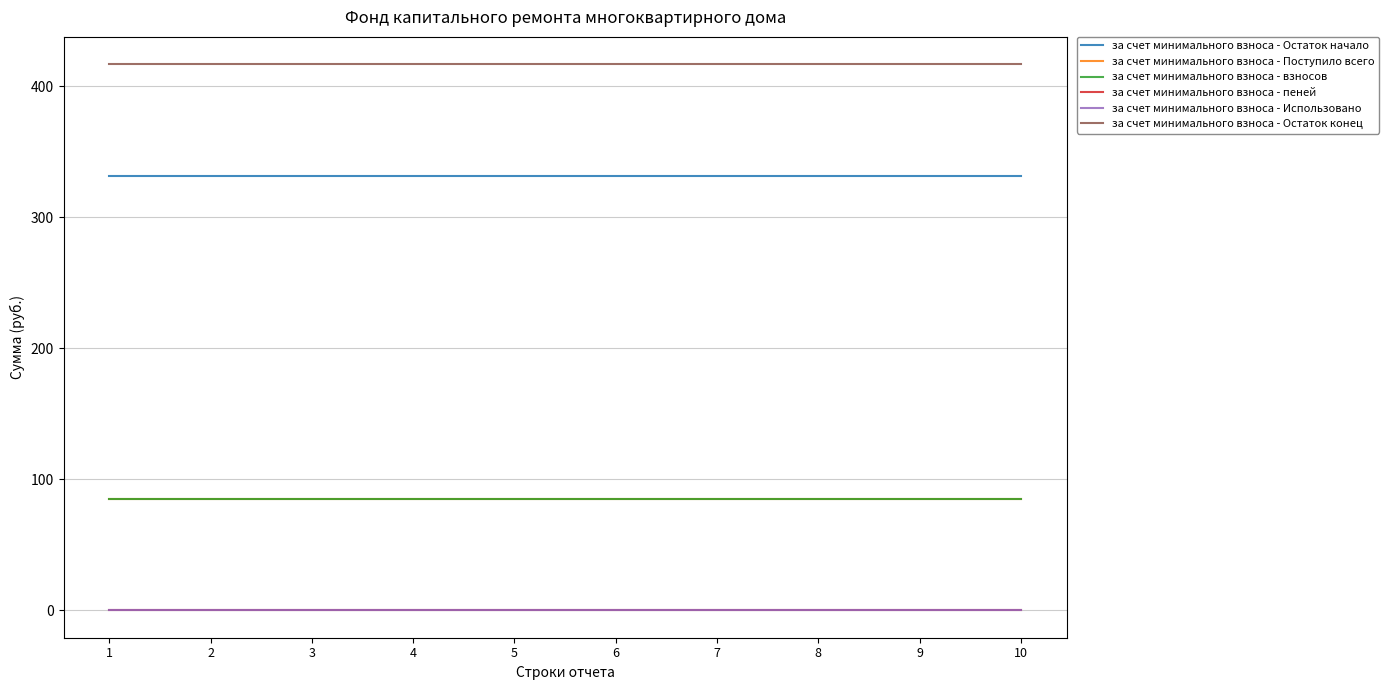

Does the chart display data point markers on the line(s)?

No